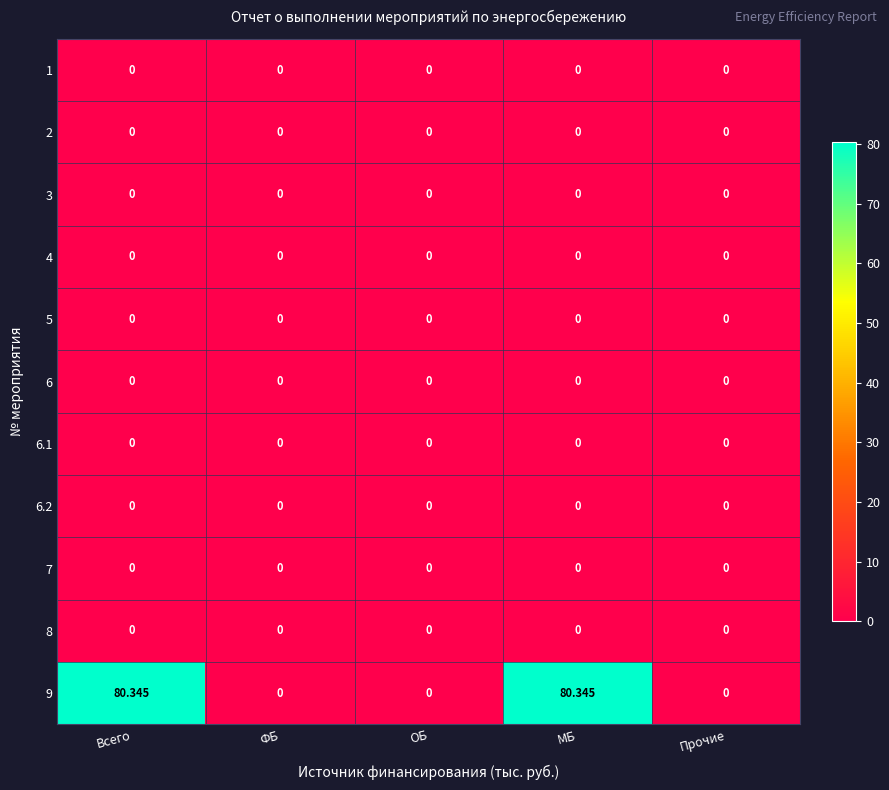

Reading right to left, transcribe all the data shown in this chart.

1: Прочие=0.0	МБ=0.0	ОБ=0.0	ФБ=0.0	Всего=0.0
2: Прочие=0.0	МБ=0.0	ОБ=0.0	ФБ=0.0	Всего=0.0
3: Прочие=0.0	МБ=0.0	ОБ=0.0	ФБ=0.0	Всего=0.0
4: Прочие=0.0	МБ=0.0	ОБ=0.0	ФБ=0.0	Всего=0.0
5: Прочие=0.0	МБ=0.0	ОБ=0.0	ФБ=0.0	Всего=0.0
6: Прочие=0.0	МБ=0.0	ОБ=0.0	ФБ=0.0	Всего=0.0
6.1: Прочие=0.0	МБ=0.0	ОБ=0.0	ФБ=0.0	Всего=0.0
6.2: Прочие=0.0	МБ=0.0	ОБ=0.0	ФБ=0.0	Всего=0.0
7: Прочие=0.0	МБ=0.0	ОБ=0.0	ФБ=0.0	Всего=0.0
8: Прочие=0.0	МБ=0.0	ОБ=0.0	ФБ=0.0	Всего=0.0
9: Прочие=0.0	МБ=80.3	ОБ=0.0	ФБ=0.0	Всего=80.3